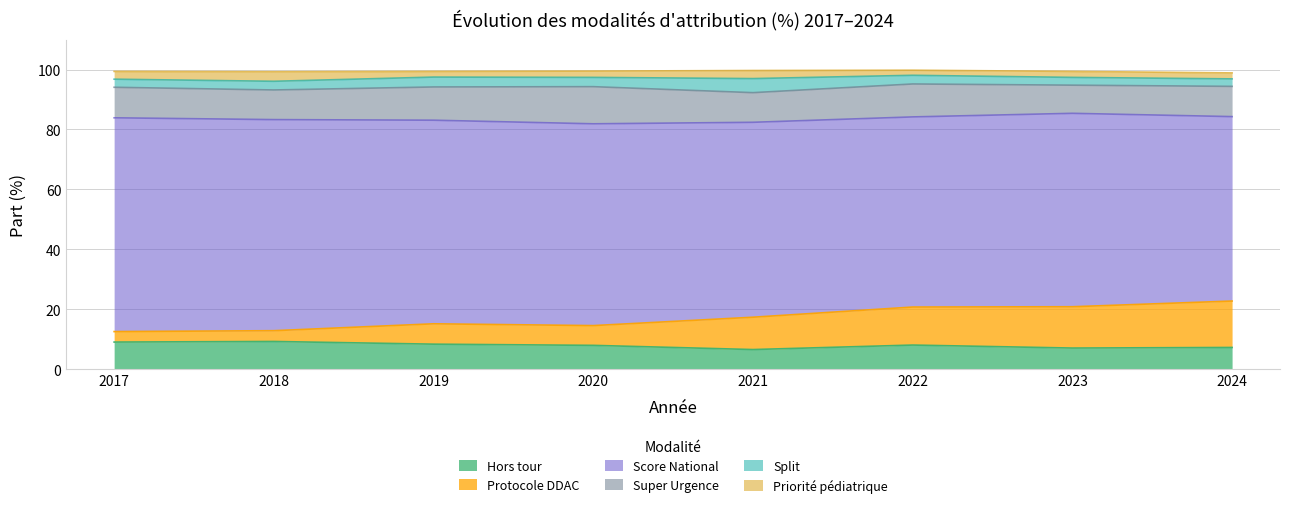

How many categories are shown in the chart?

8